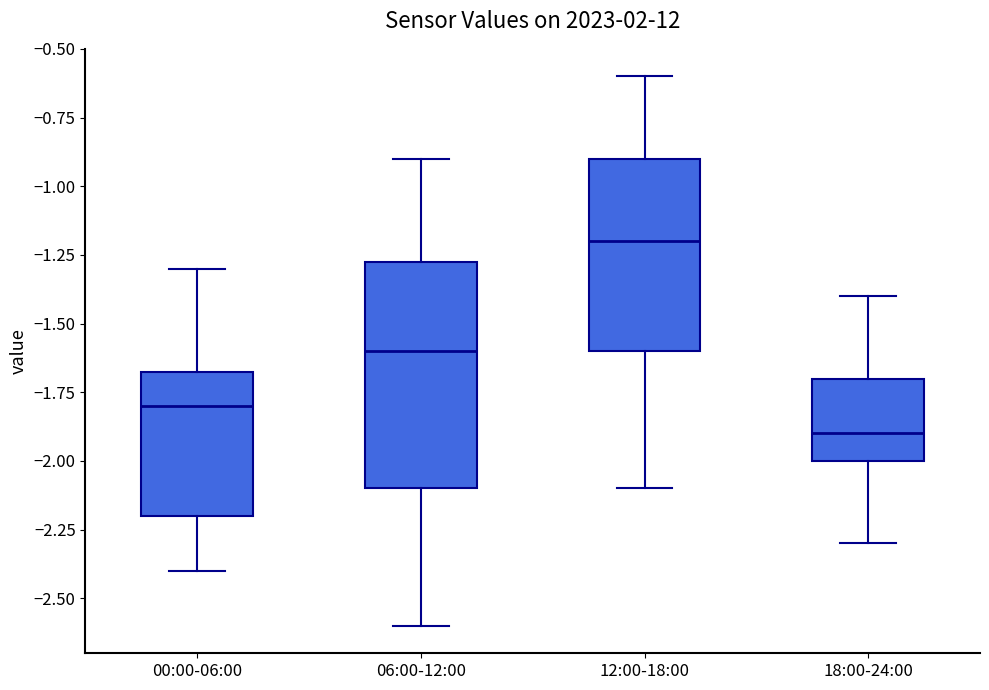

Which box's median line is the lowest?

18:00-24:00